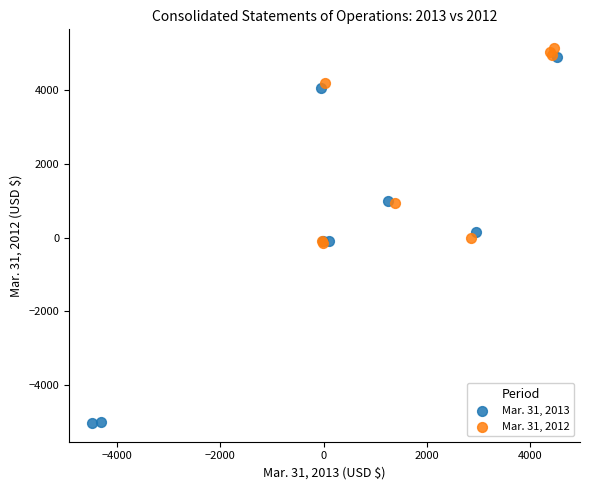

What are all the series names shown in the legend?

Mar. 31, 2013, Mar. 31, 2012